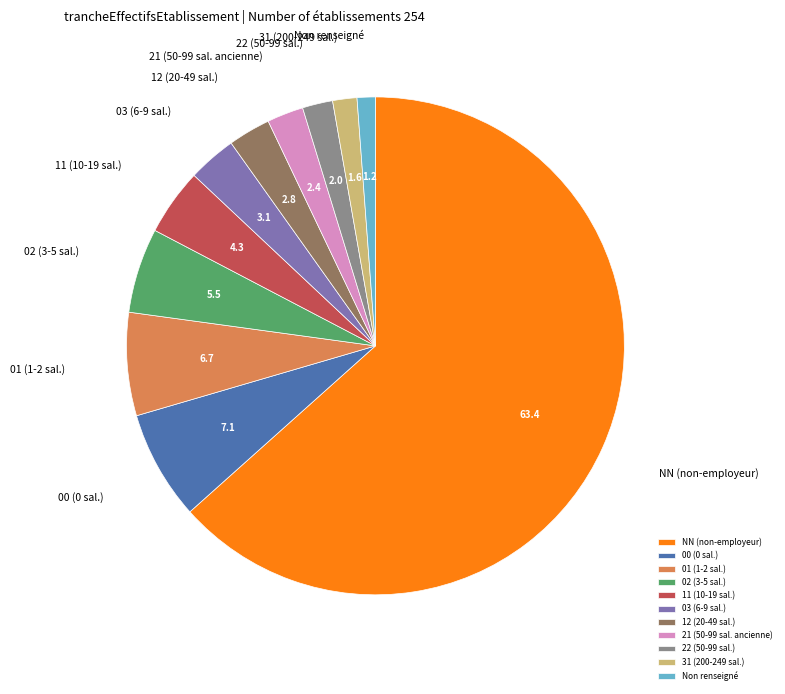

Between 12 (20-49 sal.) and NN (non-employeur), which is larger?

NN (non-employeur)